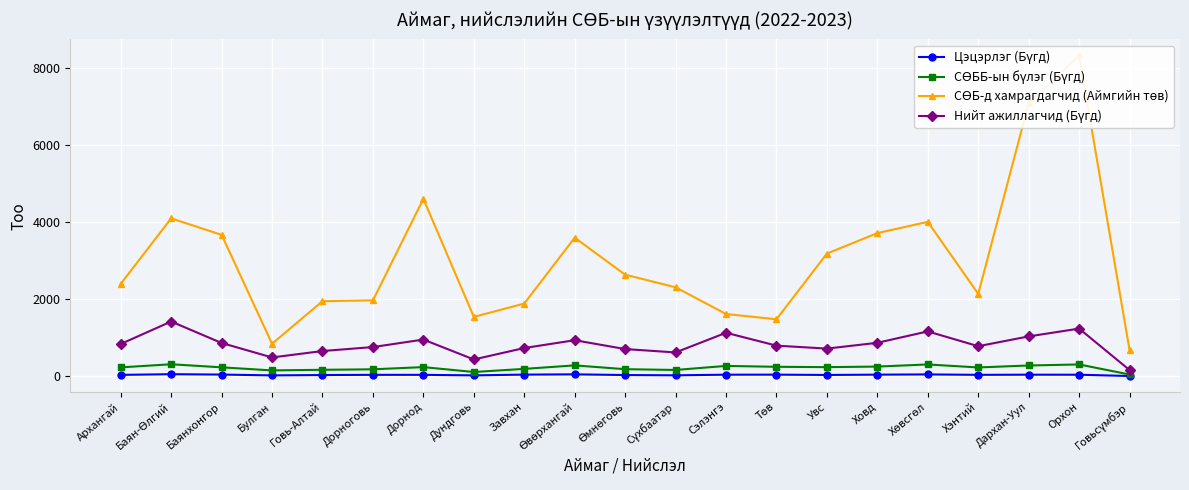

Reading right to left, list all the values displayed in this chart.

Цэцэрлэг (Бүгд): 6	39	40	36	47	41	33	41	40	24	31	49	42	22	36	36	31	22	43	53	35
СӨББ-ын бүлэг (Бүгд): 45	306	279	228	306	251	236	245	268	163	183	282	191	110	237	180	167	151	231	311	230
СӨБ-д хамрагдагчид (Аймгийн төв): 678	8337	7093	2141	4012	3720	3188	1480	1617	2312	2639	3601	1889	1542	4610	1972	1950	844	3675	4103	2400
Нийт ажиллагчид (Бүгд): 161	1238	1035	780	1165	869	718	795	1130	618	706	936	733	436	953	758	655	488	864	1422	838